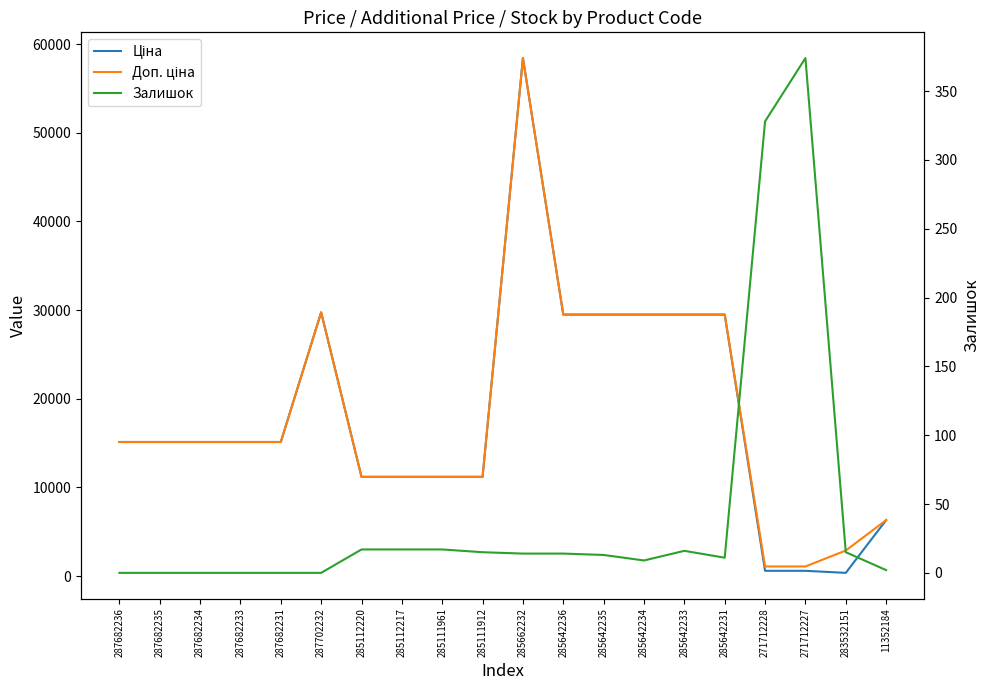

What value does the Доп. ціна series have at 287682231?

15120.0